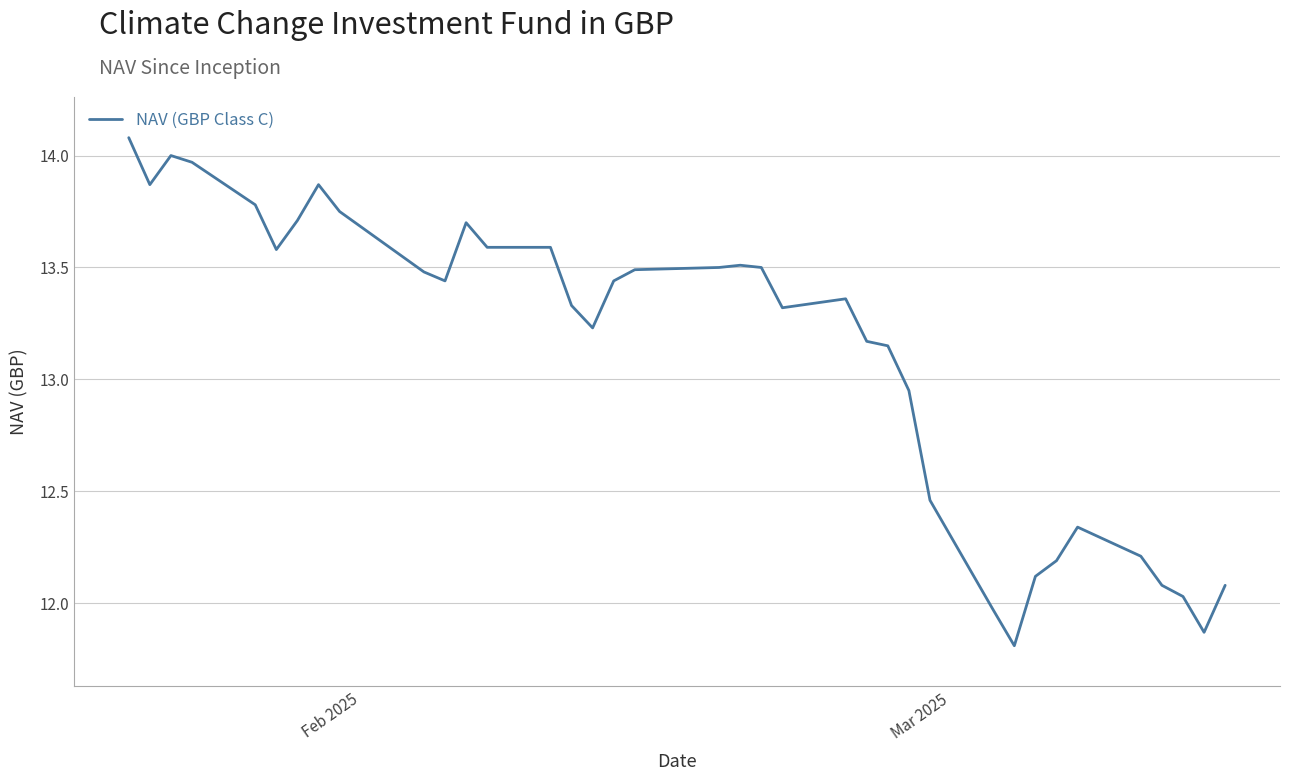

What is the difference between the maximum and minimum values?

2.3